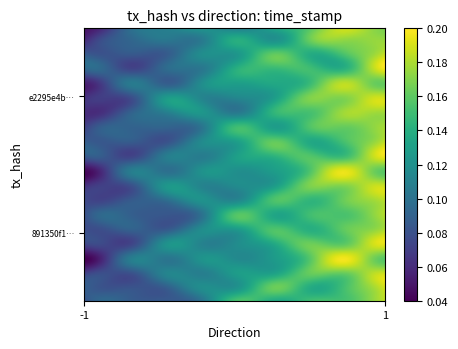

At direction, list the series in order from largest to smallest.

e2295e4b32d0679f74f06691480e7c814d374b8, 891350f14df2e9ecdc0f68c48cc8ccd21da4985